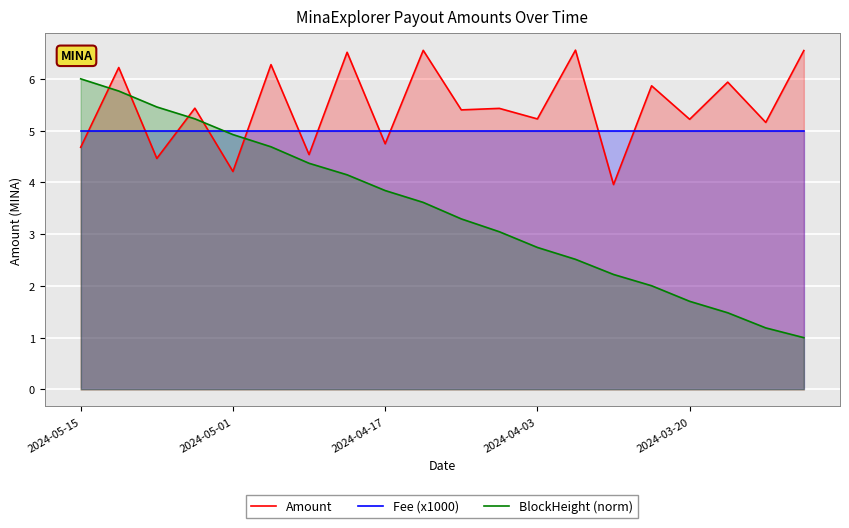

Between 19 and 10, which is larger?

19